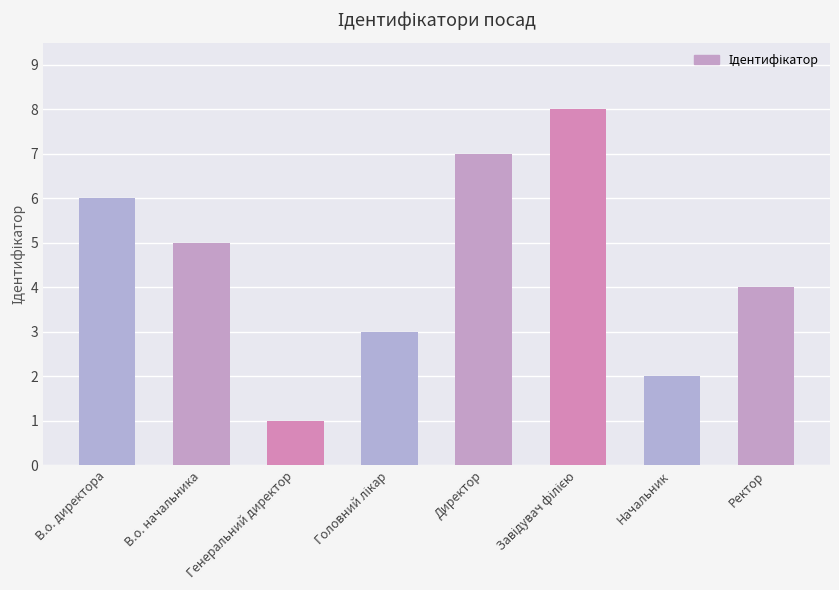

Read the value at Генеральний директор.

1